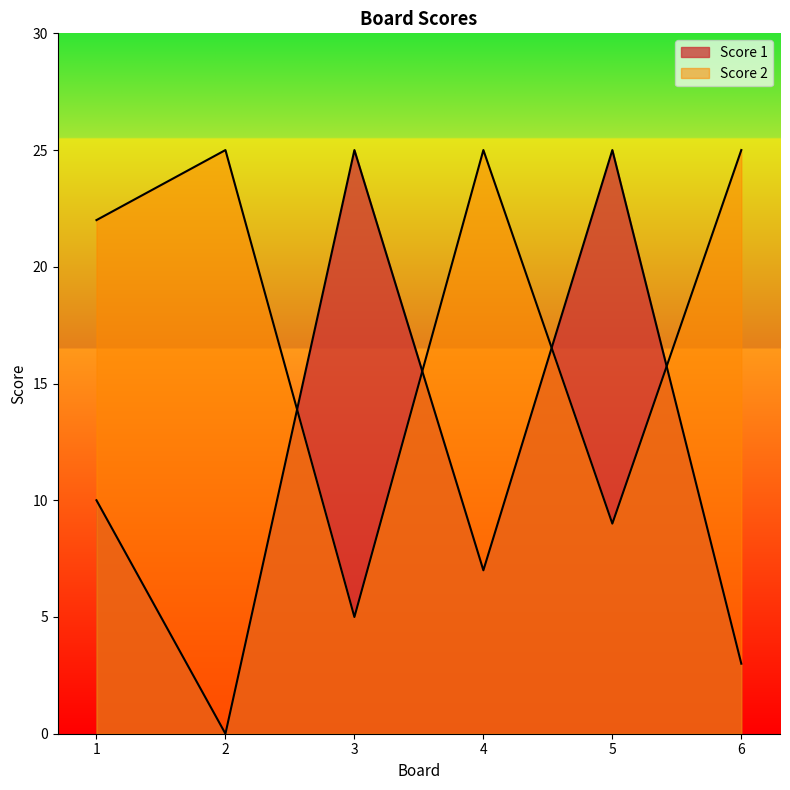

Where is the first local maximum for Score 1?

3